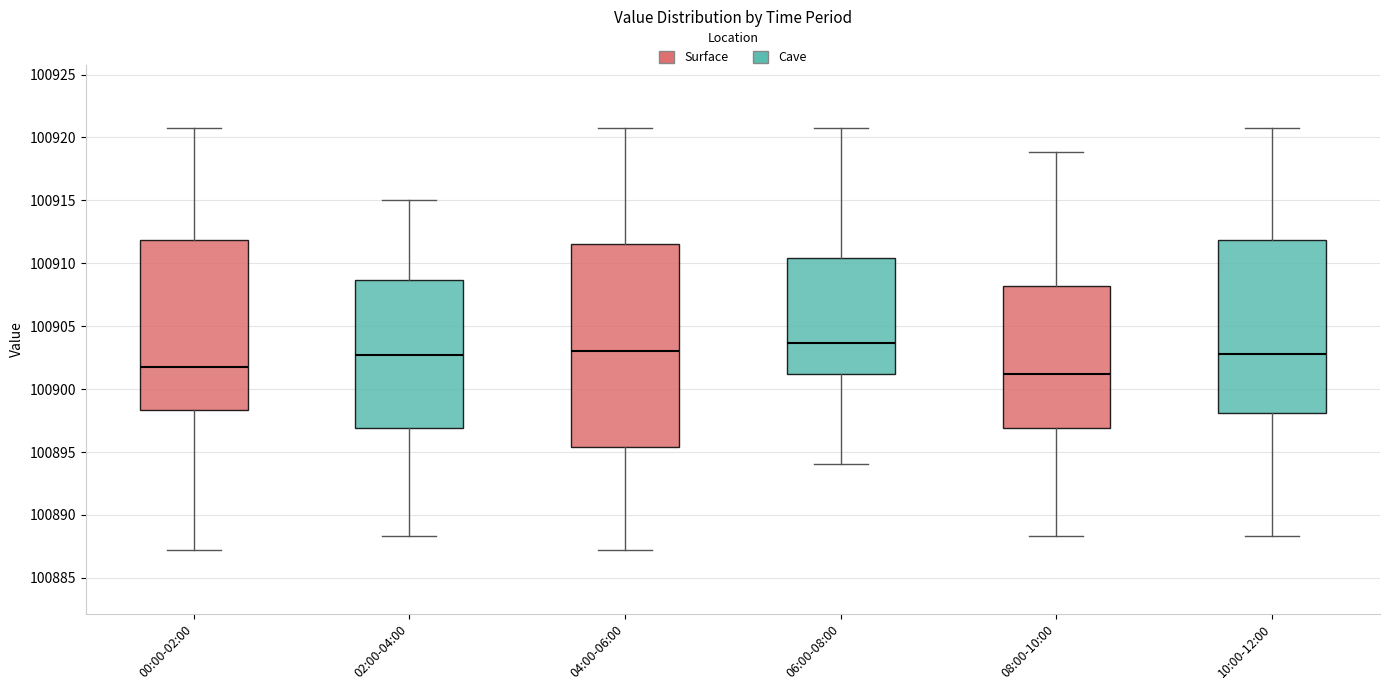

Comparing the boxes themselves (not the whiskers), which one is the tallest?

04:00-06:00